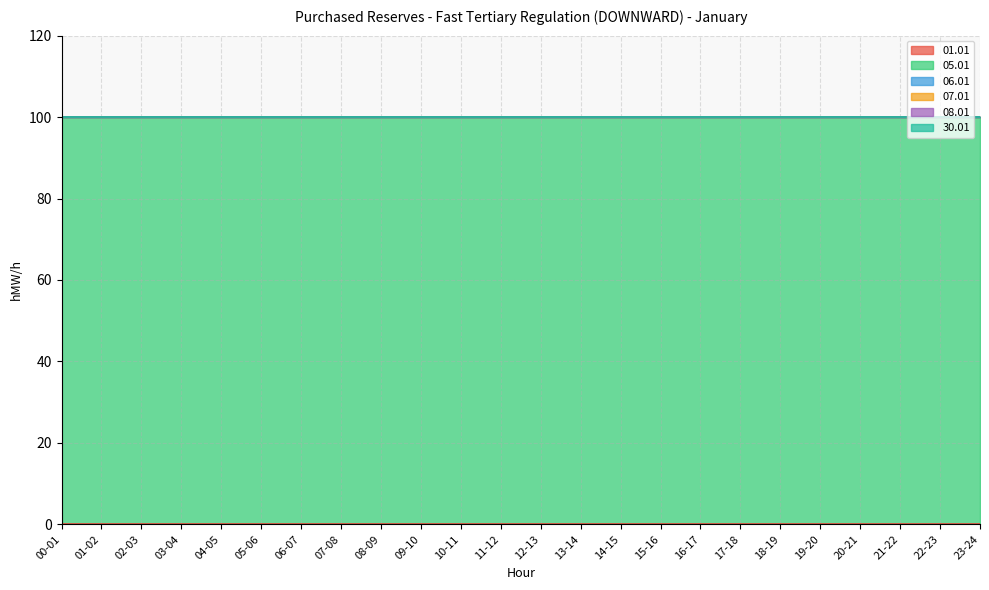

Reading left to right, list all the values displayed in this chart.

01.01: 0	0	0	0	0	0	0	0	0	0	0	0	0	0	0	0	0	0	0	0	0	0	0	0
05.01: 100	100	100	100	100	100	100	100	100	100	100	100	100	100	100	100	100	100	100	100	100	100	100	100
06.01: 0	0	0	0	0	0	0	0	0	0	0	0	0	0	0	0	0	0	0	0	0	0	0	0
07.01: 0	0	0	0	0	0	0	0	0	0	0	0	0	0	0	0	0	0	0	0	0	0	0	0
08.01: 0	0	0	0	0	0	0	0	0	0	0	0	0	0	0	0	0	0	0	0	0	0	0	0
30.01: 0	0	0	0	0	0	0	0	0	0	0	0	0	0	0	0	0	0	0	0	0	0	0	0